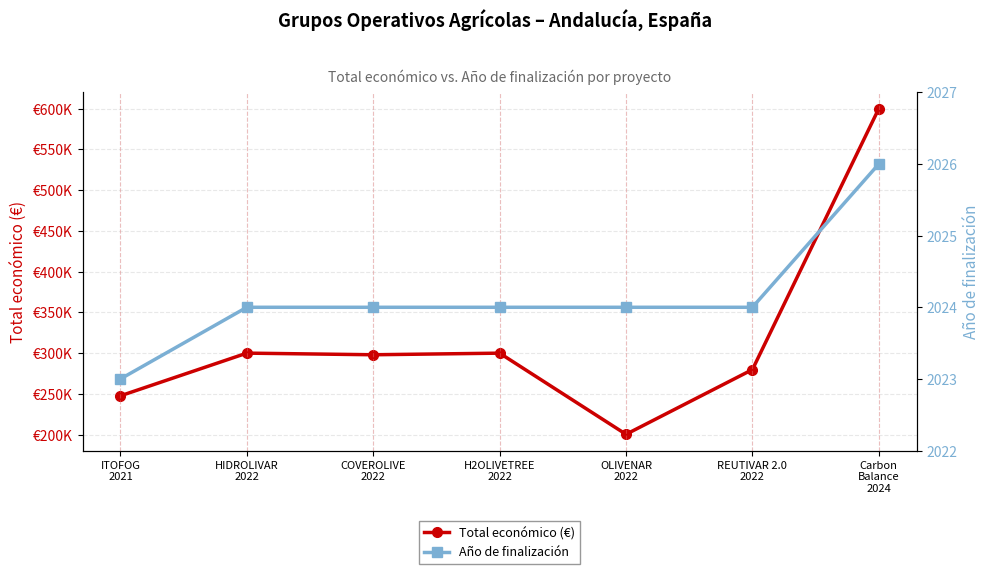

Rank the series at COVEROLIVE
2022 from lowest to highest value.

Año de finalización, Total económico (€)